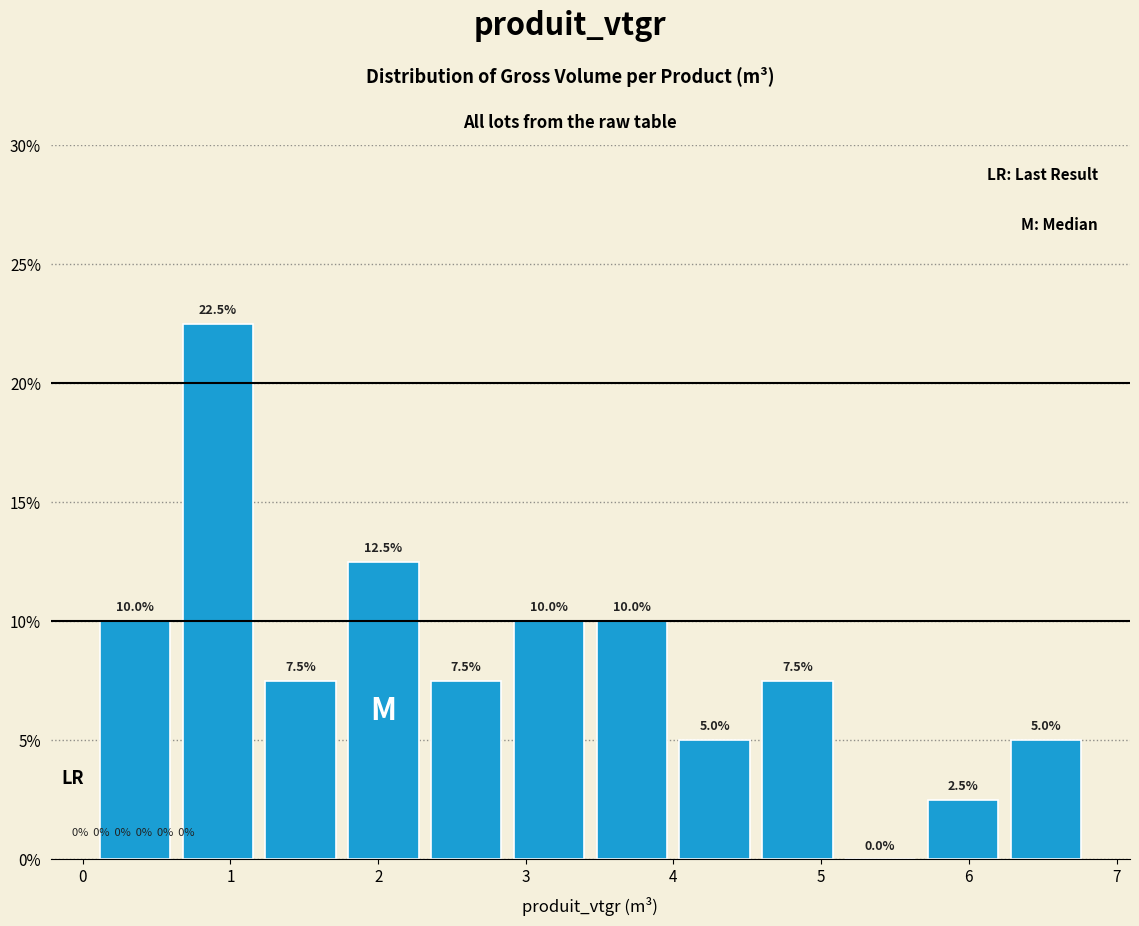

Reading left to right, transcribe this chart: for each bar, give the range it covers on the x-axis and its height. The bar edges are not printed on the chart, so give them approximately, as read against the axis.

0.1 to 0.6: 10.0
0.6 to 1.2: 22.5
1.2 to 1.8: 7.5
1.8 to 2.3: 12.5
2.3 to 2.9: 7.5
2.9 to 3.4: 10.0
3.4 to 4.0: 10.0
4.0 to 4.6: 5.0
4.6 to 5.1: 7.5
5.1 to 5.7: 0.0
5.7 to 6.2: 2.5
6.2 to 6.8: 5.0